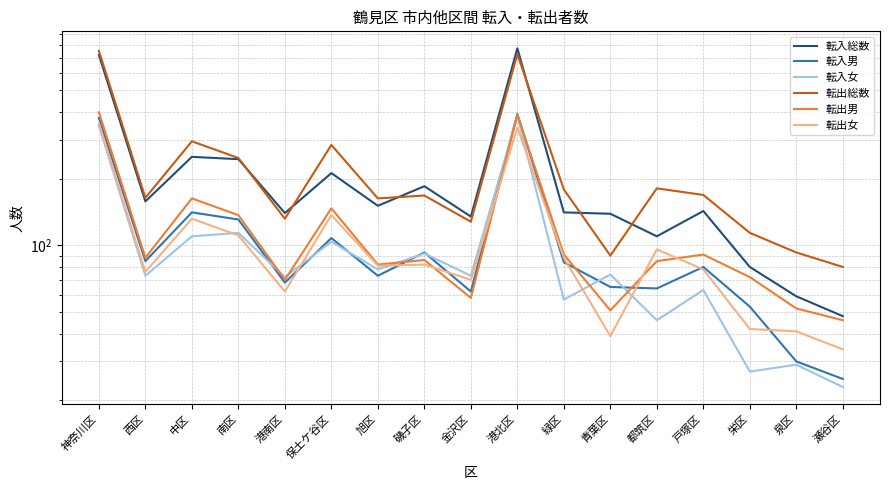

How many times do 転入女 and 転出女 cross each other?

6